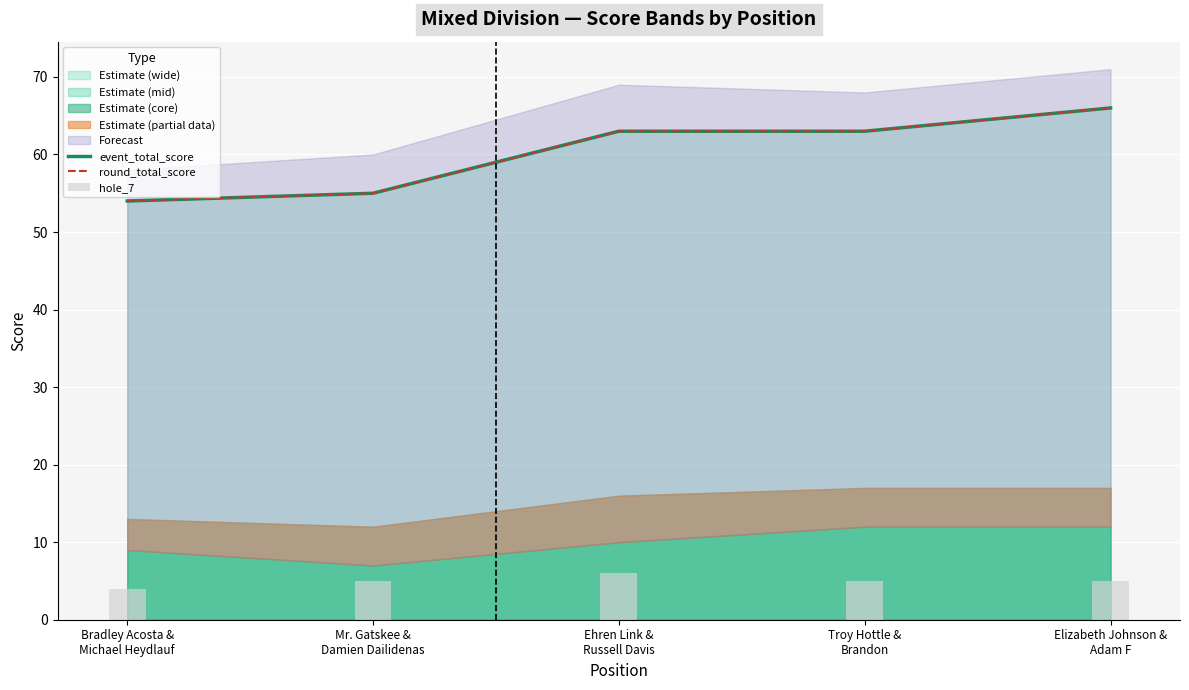

What is the difference between the highest and lowest values at Bradley Acosta &
Michael Heydlauf?

50